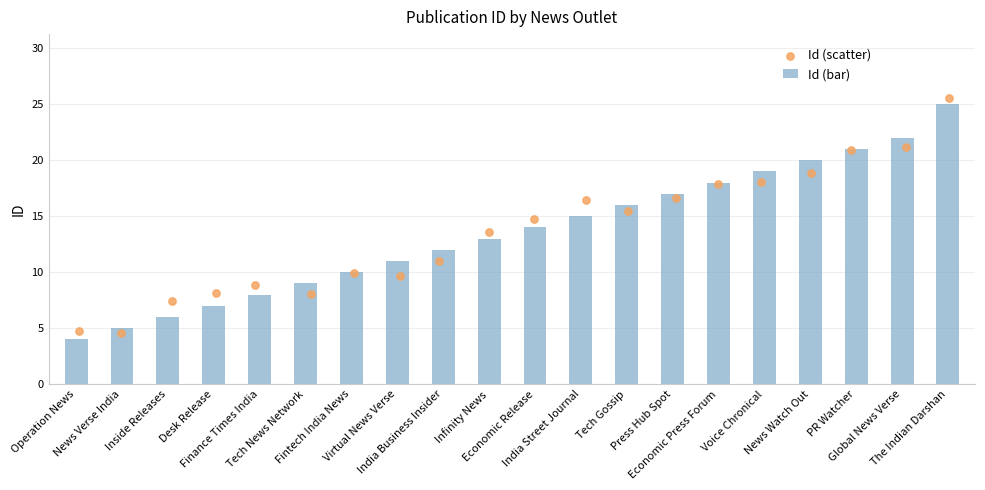

What is the sum of all Id (bar) values?

272